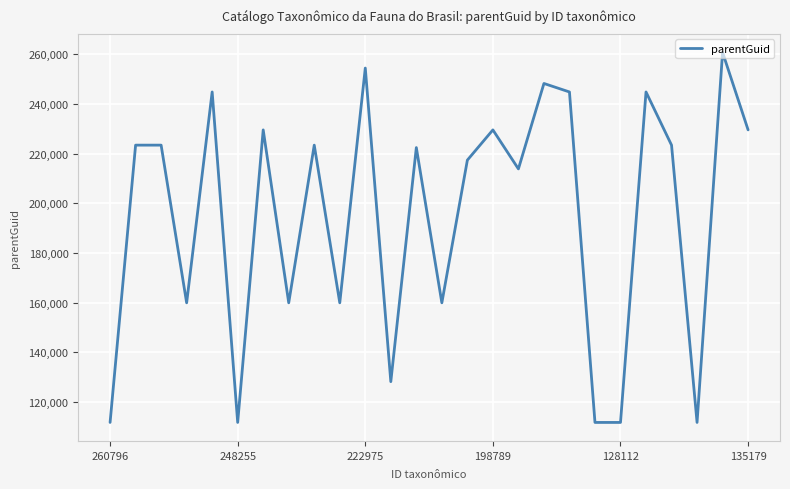

What is the difference between the maximum and second lowest values?

149118